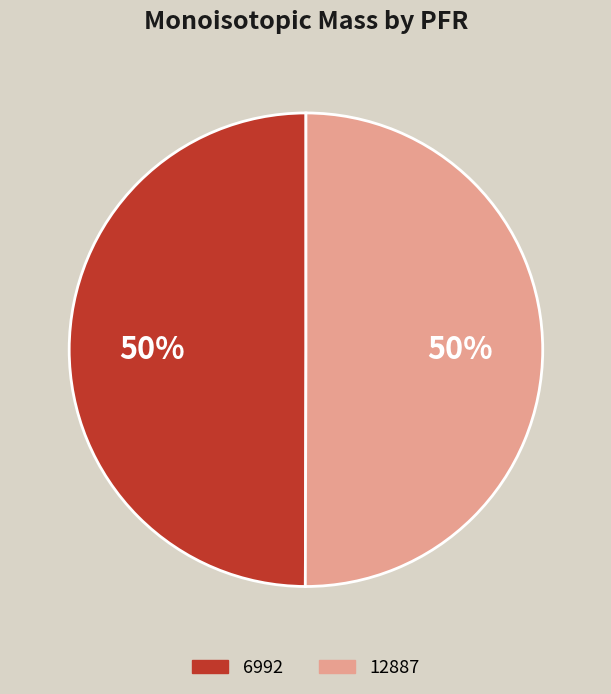

To the nearest percent, what percentage of the pie is 6992?

50%